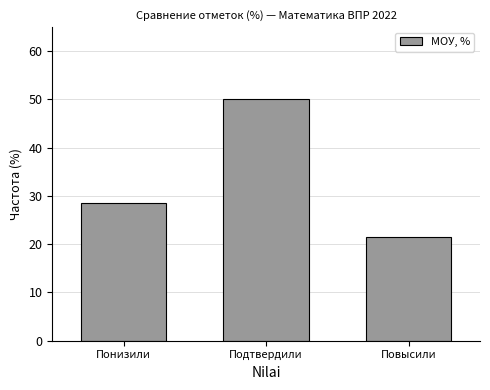

Reading left to right, list all the values displayed in this chart.

Понизили=28.6	Подтвердили=50.0	Повысили=21.4